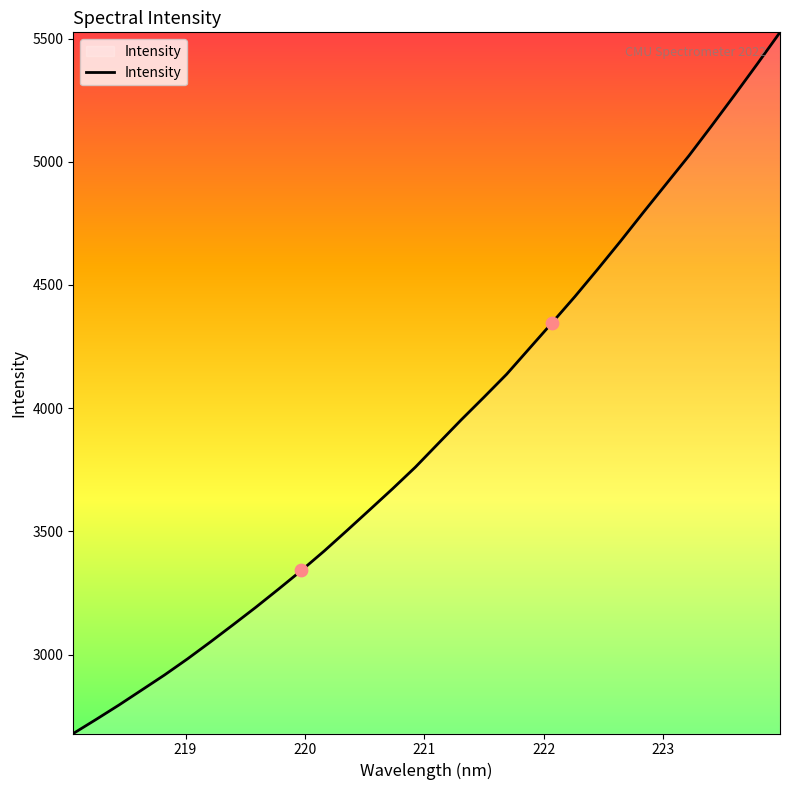

What is the maximum value shown in the chart?

5525.1